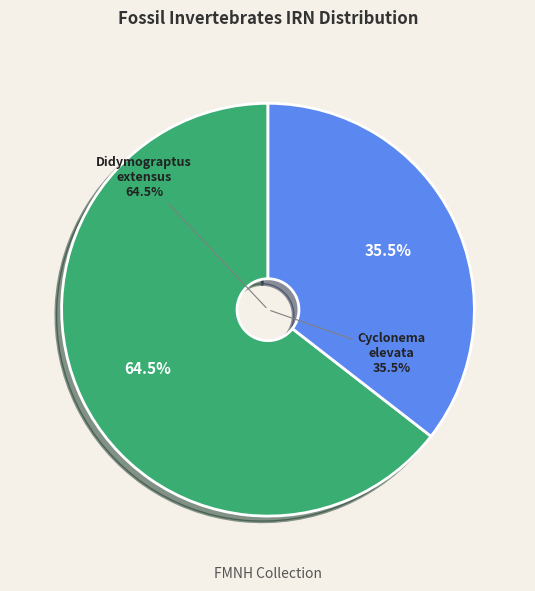

Rank the categories by value from lowest to highest.

Cyclonema elevata, Didymograptus extensus (Hall, 1858)